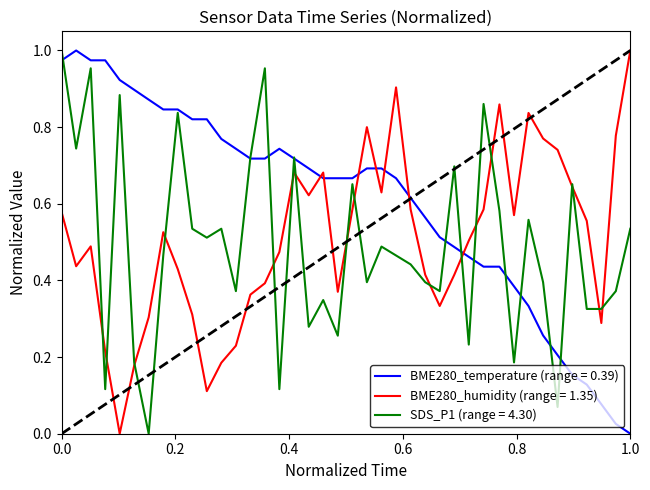

Which series has the largest total across all categories?

BME280_temperature (range = 0.39)